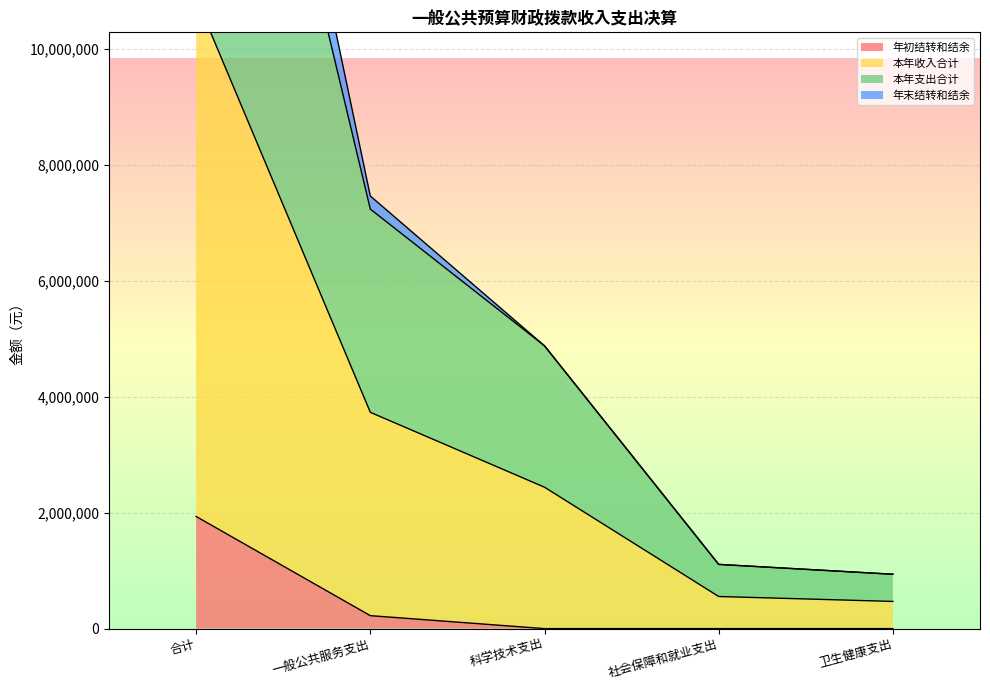

True or false: 年初结转和结余 has a value of -1040459.5 at 社会保障和就业支出.

False